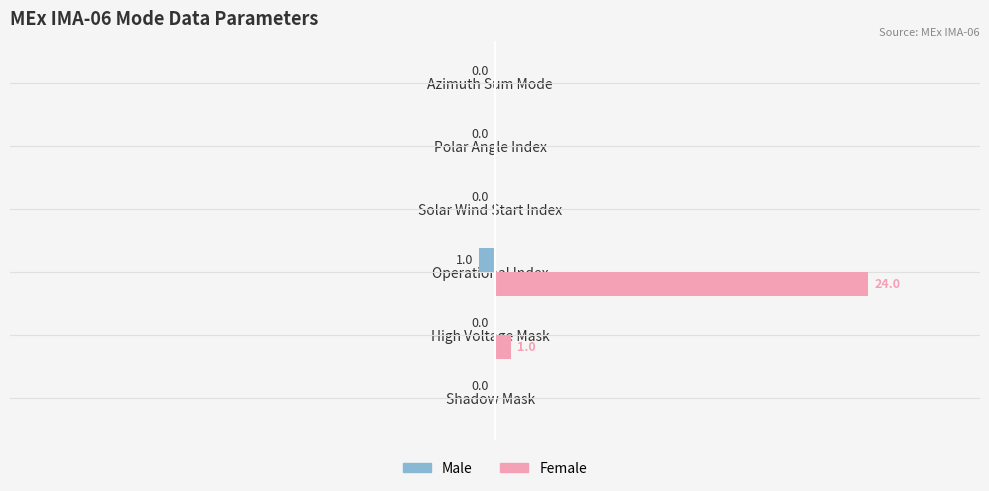

Which series has the largest total across all categories?

Female